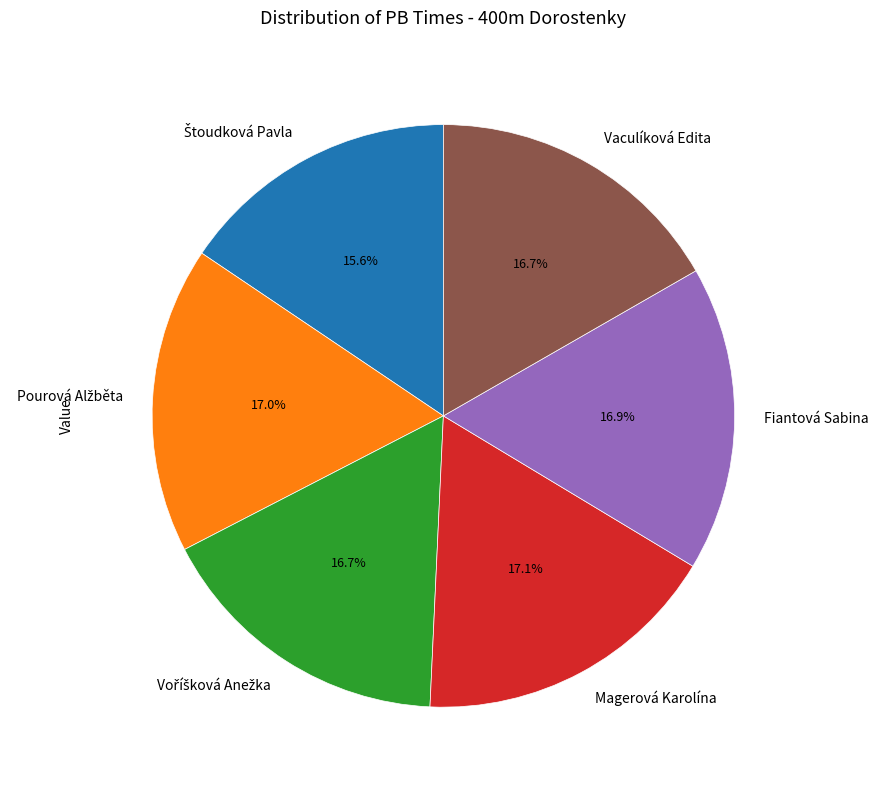

What is the ratio of the value at Vaculíková Edita to the value at Fiantová Sabina?

1.0